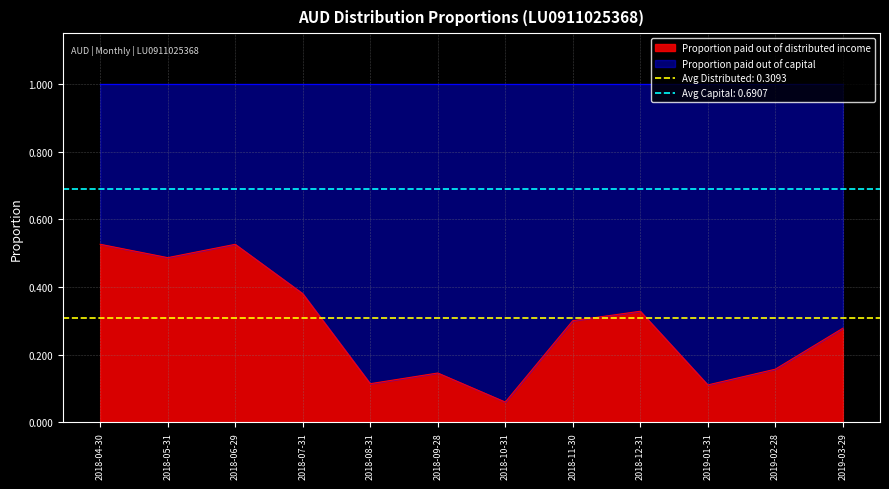

Does the chart display data point markers on the line(s)?

No